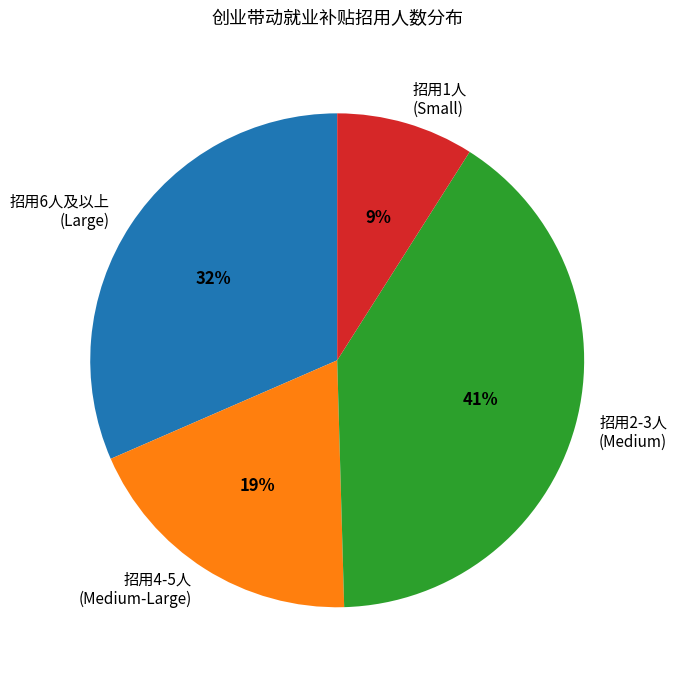

To the nearest percent, what is the difference between the largest and smallest slice percentages?

32%